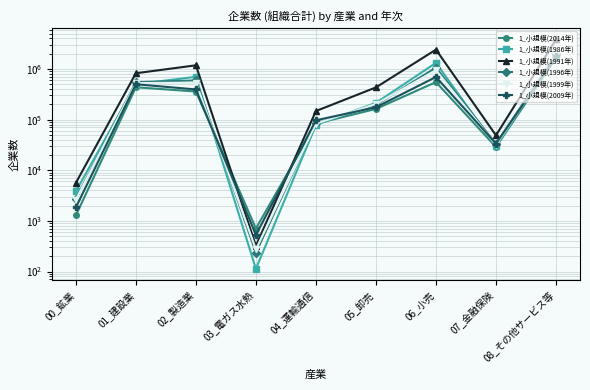

Reading right to left, what are all the values shown in this chart?

1_小規模(2014年): 08_その他サービス等=1631375	07_金融保険=28821	06_小売=550406	05_卸売=162533	04_運輸通信=83248	03_電ガス水熱=708	02_製造業=358769	01_建設業=435110	00_鉱業=1284
1_小規模(1986年): 08_その他サービス等=1919744	07_金融保険=29725	06_小売=1319367	05_卸売=214350	04_運輸通信=78117	03_電ガス水熱=113	02_製造業=700845	01_建設業=499741	00_鉱業=3842
1_小規模(1991年): 08_その他サービス等=3830566	07_金融保険=48836	06_小売=2410299	05_卸売=432448	04_運輸通信=147667	03_電ガス水熱=324	02_製造業=1180727	01_建設業=823134	00_鉱業=5619
1_小規模(1996年): 08_その他サービス等=1965193	07_金融保険=33065	06_小売=1062801	05_卸売=194448	04_運輸通信=83948	03_電ガス水熱=237	02_製造業=593823	01_建設業=547328	00_鉱業=2733
1_小規模(1999年): 08_その他サービス等=1899002	07_金融保険=31842	06_小売=945211	05_卸売=203261	04_運輸通信=83092	03_電ガス水熱=274	02_製造業=537430	01_建設業=526027	00_鉱業=2633
1_小規模(2009年): 08_その他サービス等=1769912	07_金融保険=33546	06_小売=693604	05_卸売=175592	04_運輸通信=96887	03_電ガス水熱=528	02_製造業=394281	01_建設業=499167	00_鉱業=1844